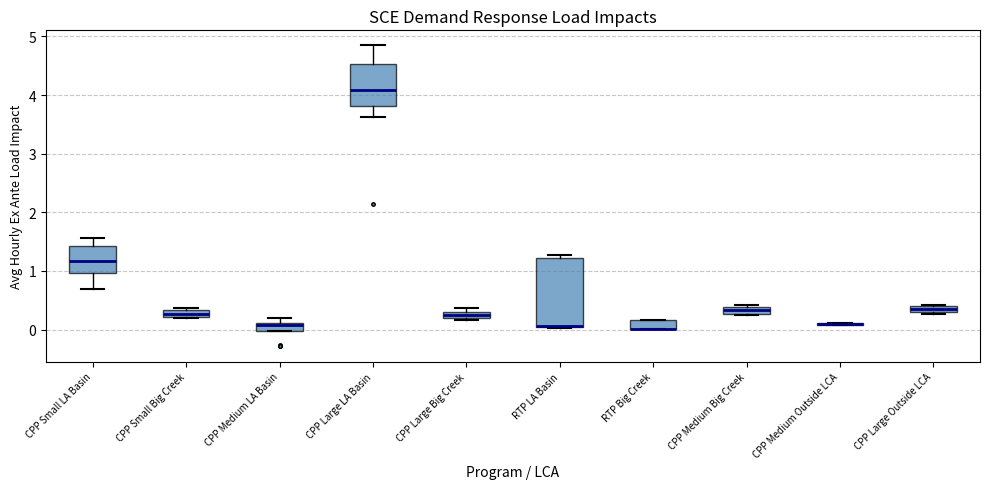

Which box is the tallest, from its lower edge to its upper edge?

RTP LA Basin